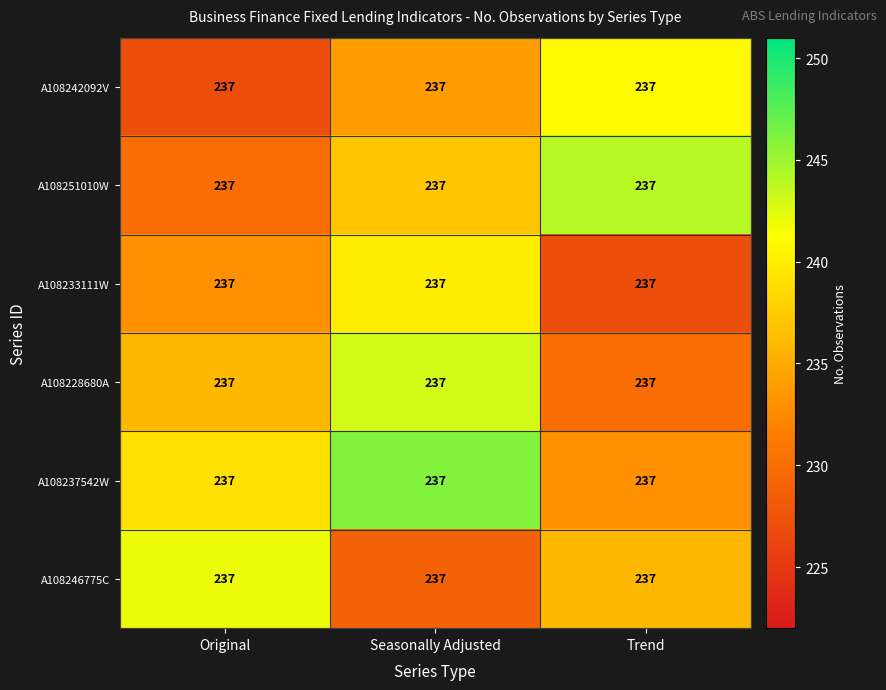

What is the smallest value displayed?

227